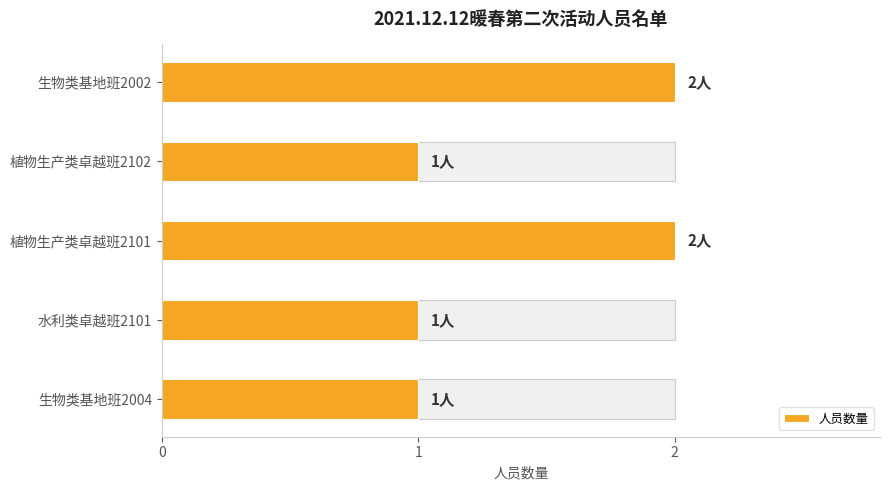

Does the chart contain any negative values?

No